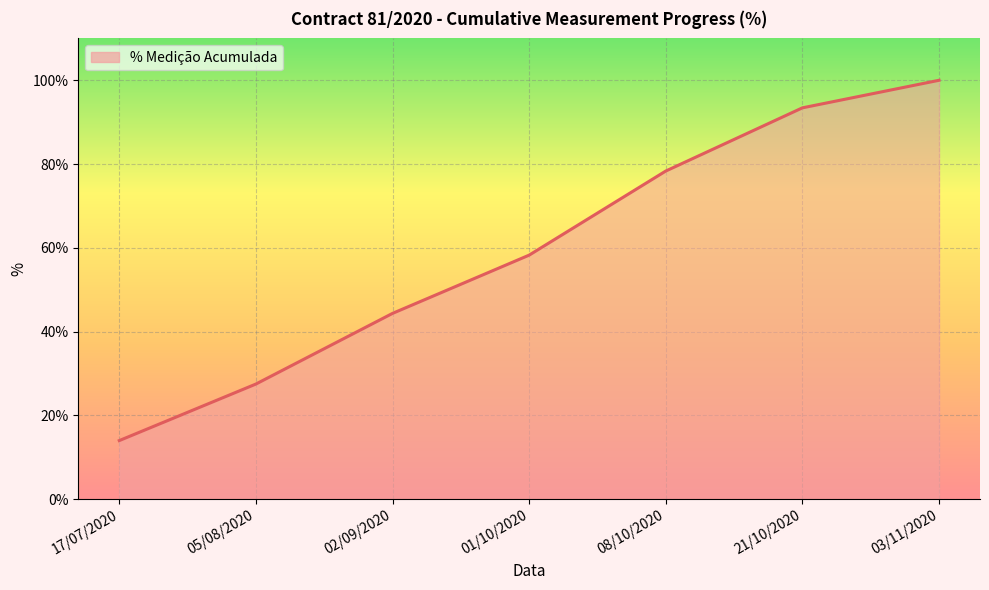

What is the change in value from 02/09/2020 to 08/10/2020?

+34.0